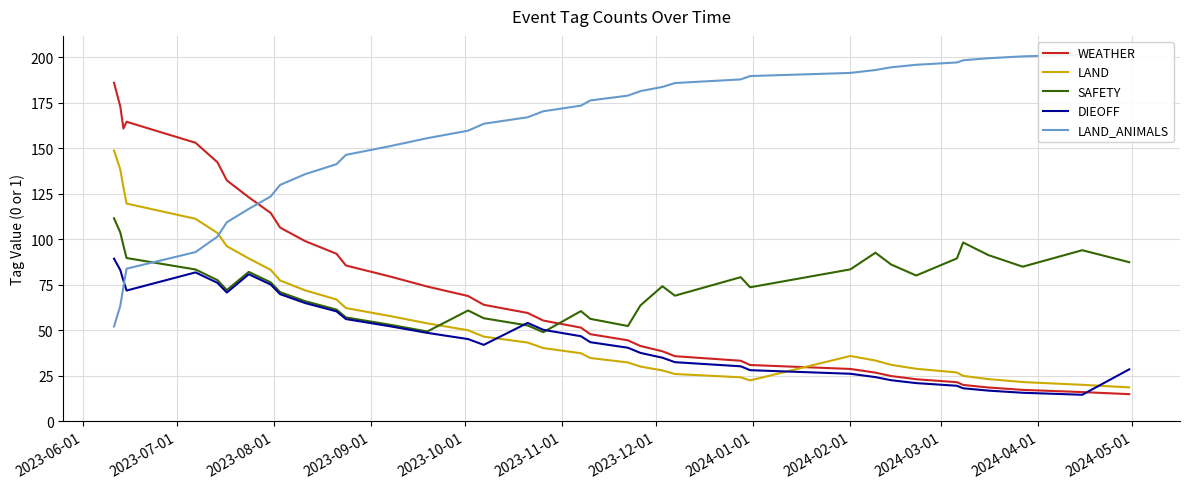

What is the difference between the second highest and minimum values in the DIEOFF series?

68.5